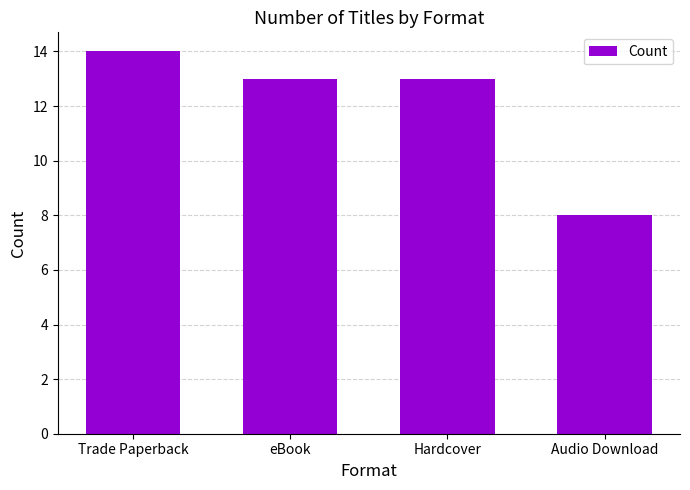

Count the number of data series in this chart.

1